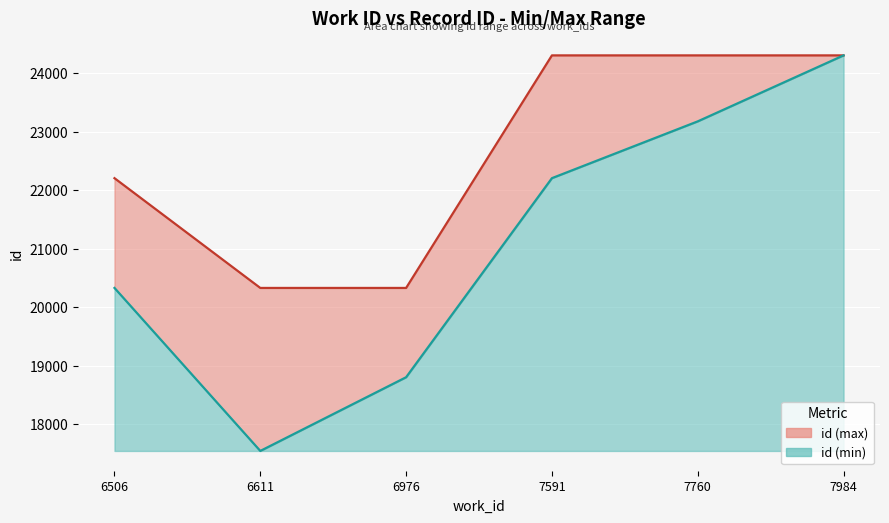

Reading left to right, list all the values displayed in this chart.

id (min): 20328	17544	18803	22203	23173	24300
id (max): 22203	20328	20328	24300	24300	24300